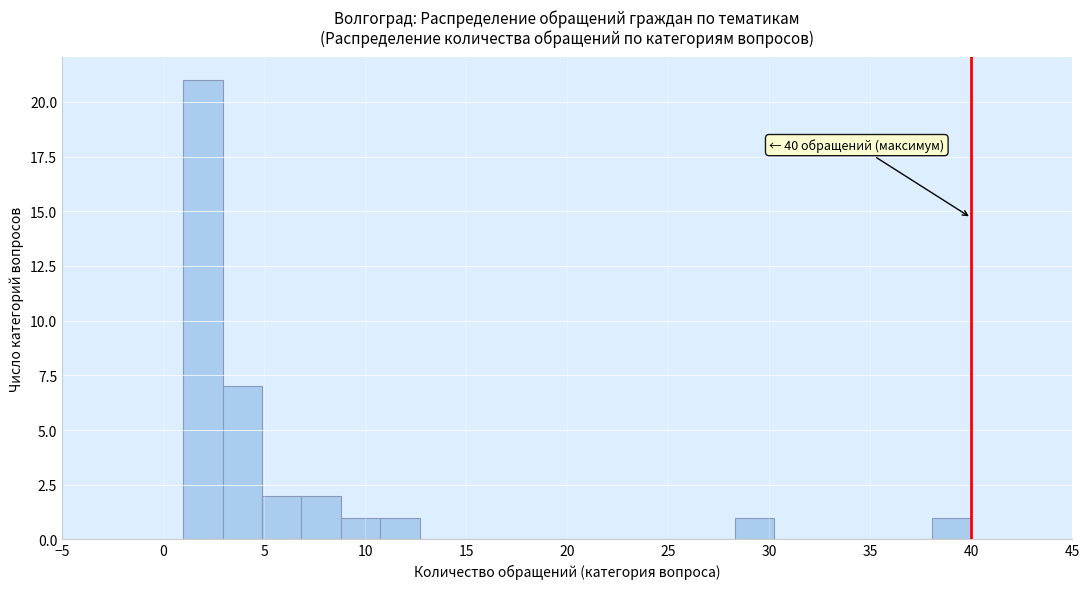

Read against the x-axis, roughly where is the centre of the tallest bar?

2.0